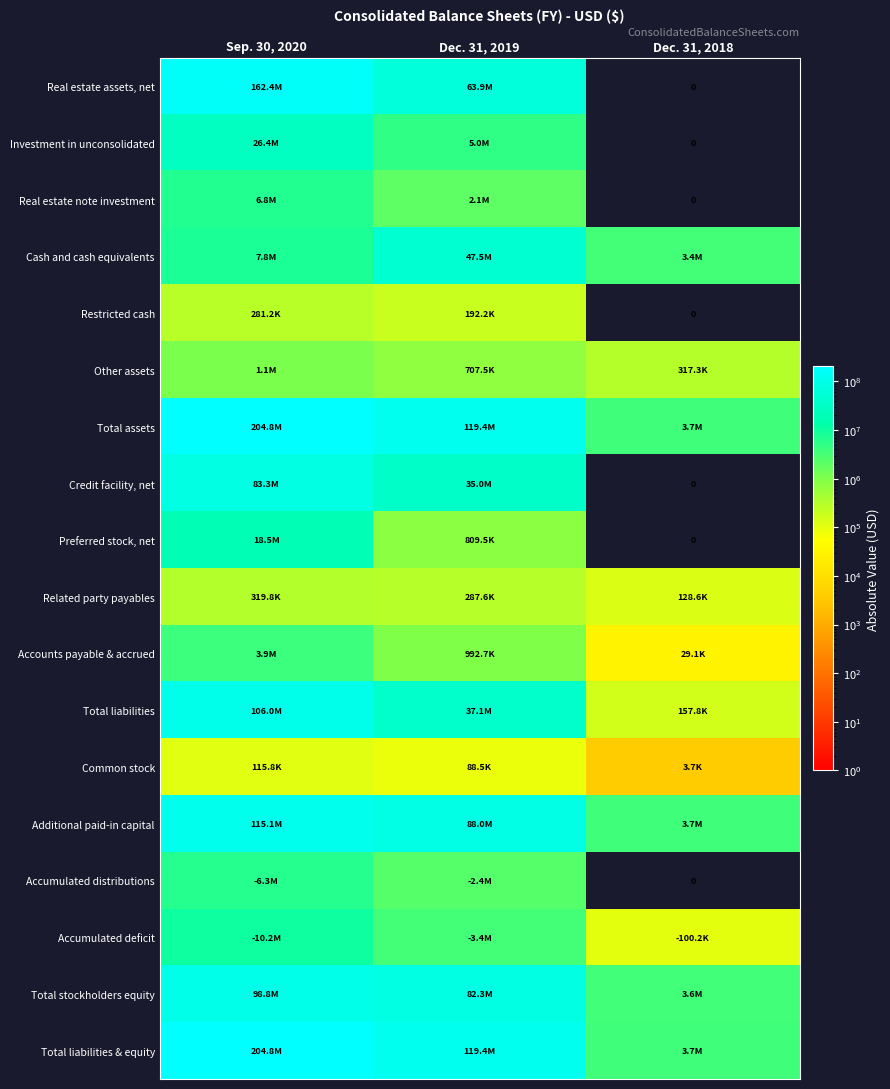

Is the value of Additional paid-in capital at Dec. 31, 2018 greater than the value of Related party payables at Sep. 30, 2020?

Yes